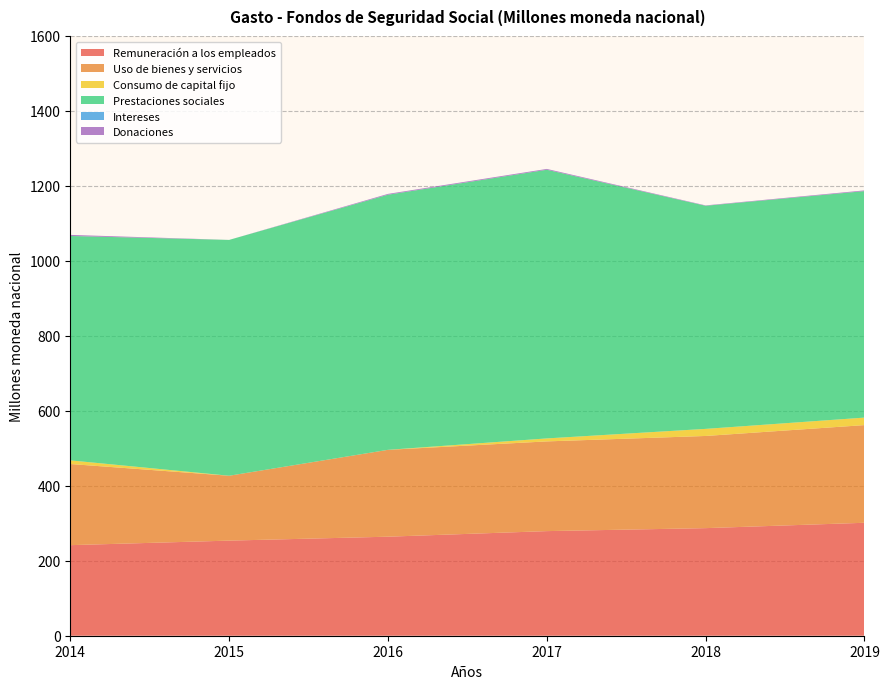

Reading right to left, what are all the values shown in this chart?

Remuneración a los empleados: 301.3	287.0	279.1	264.2	253.7	241.6
Uso de bienes y servicios: 260.6	245.9	239.3	231.7	173.1	216.5
Consumo de capital fijo: 20.0	18.9	8.0	0.0	0.0	9.7
Prestaciones sociales: 604.2	595.2	716.7	680.5	629.1	598.6
Intereses: 0.0	0.0	0.0	0.1	0.0	0.0
Donaciones: 1.9	1.0	2.2	2.1	0.0	2.9